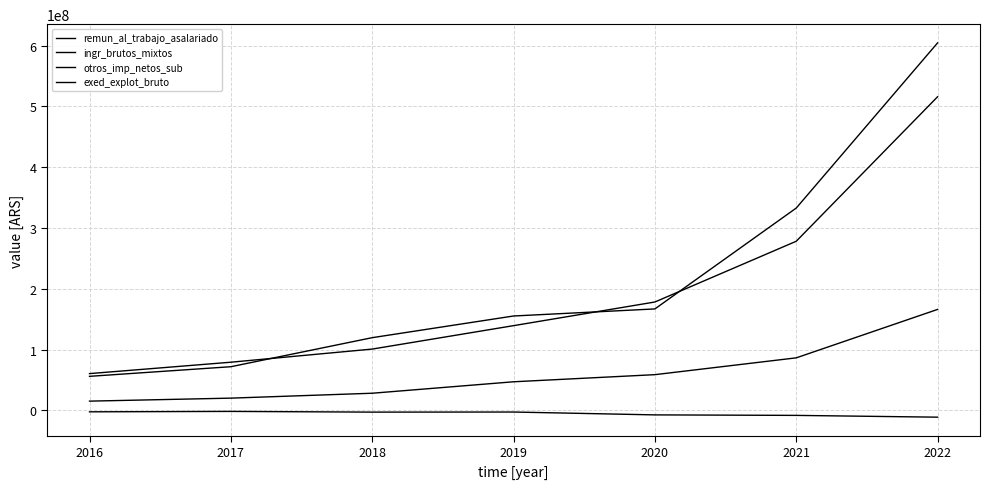

How many lines are shown in the chart?

4